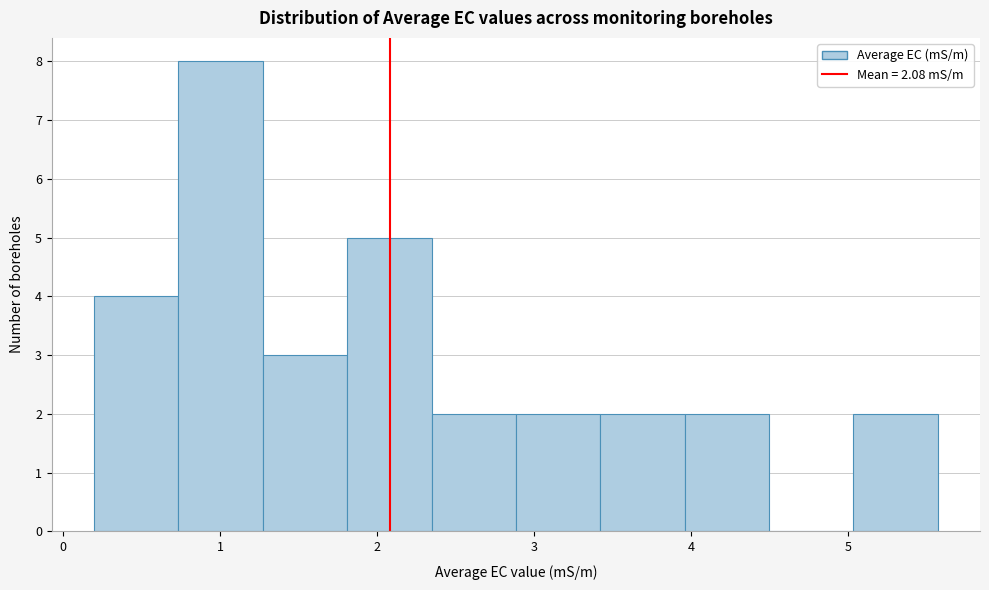

Reading left to right, list every bar in this chart as the range it spans on the x-axis followed by its height. Neither the bar edges nor the heights are printed on the chart, so give them approximately, as read against the axes.

0.2 to 0.7: 4
0.7 to 1.3: 8
1.3 to 1.8: 3
1.8 to 2.3: 5
2.3 to 2.9: 2
2.9 to 3.4: 2
3.4 to 4.0: 2
4.0 to 4.5: 2
4.5 to 5.0: 0
5.0 to 5.6: 2